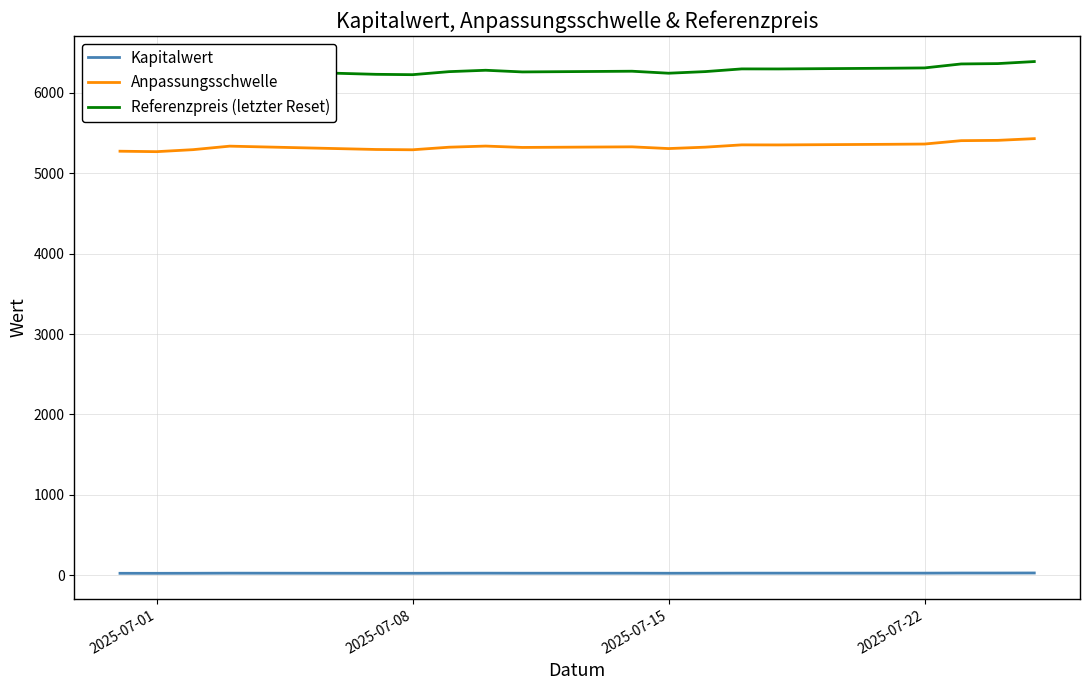

What is the total value across all series at 2025-07-15?

11792.4